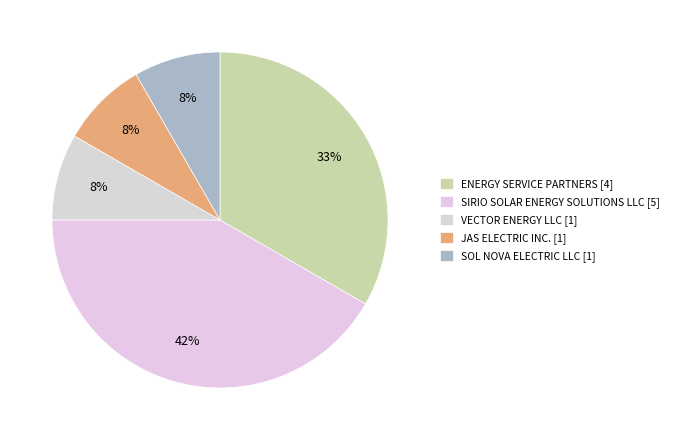

To the nearest percent, what is the combined percentage of SIRIO SOLAR ENERGY SOLUTIONS LLC and SOL NOVA ELECTRIC LLC?

50%